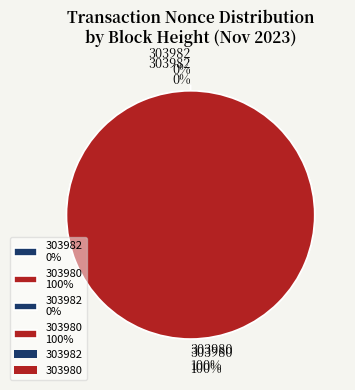

What is the majority slice?

303980